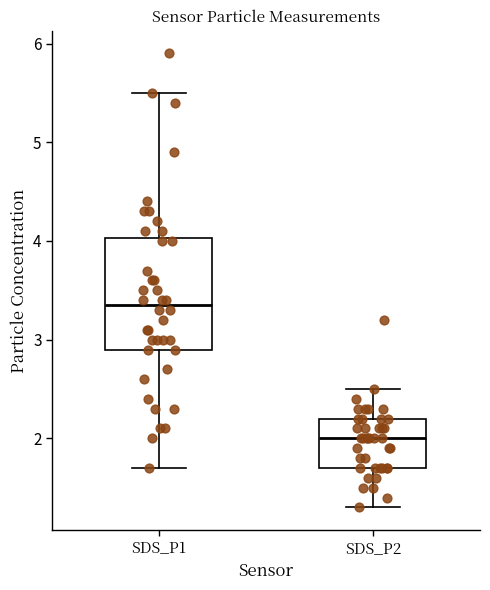

Where does the lower whisker of the box for SDS_P1 end on the y-axis? The values are not printed on the chart, so give them approximately, as read against the axis.

1.7